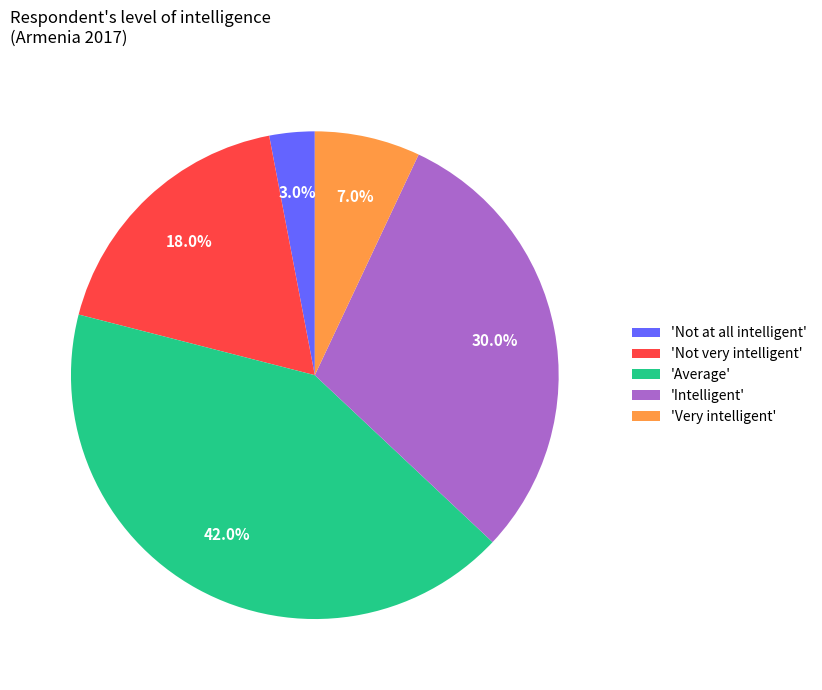

Which slice is the smallest?

'Not at all intelligent'